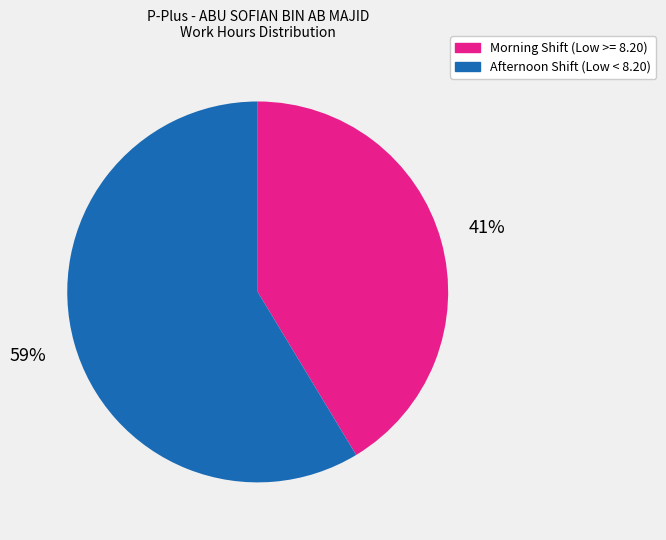

Is there any slice that represents more than half of the pie?

Yes